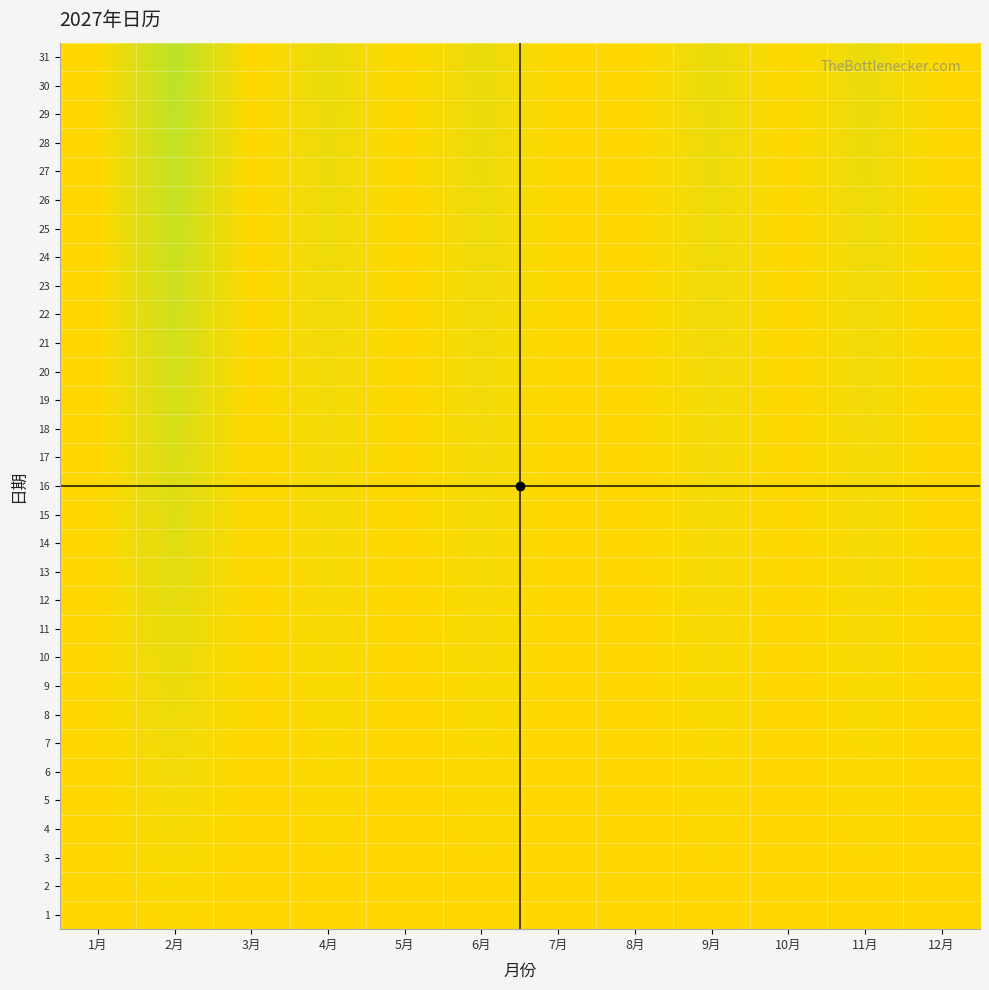

Reading left to right, extract all data points from this chart.

1: 1月=0.0	2月=0.0	3月=0.0	4月=0.0	5月=0.0	6月=0.0	7月=0.0	8月=0.0	9月=0.0	10月=0.0	11月=0.0	12月=0.0
2: 1月=0.0	2月=0.0	3月=0.0	4月=0.0	5月=0.0	6月=0.0	7月=0.0	8月=0.0	9月=0.0	10月=0.0	11月=0.0	12月=0.0
3: 1月=0.0	2月=0.0	3月=0.0	4月=0.0	5月=0.0	6月=0.0	7月=0.0	8月=0.0	9月=0.0	10月=0.0	11月=0.0	12月=0.0
4: 1月=0.0	2月=0.0	3月=0.0	4月=0.0	5月=0.0	6月=0.0	7月=0.0	8月=0.0	9月=0.0	10月=0.0	11月=0.0	12月=0.0
5: 1月=0.0	2月=0.0	3月=0.0	4月=0.0	5月=0.0	6月=0.0	7月=0.0	8月=0.0	9月=0.0	10月=0.0	11月=0.0	12月=0.0
6: 1月=0.0	2月=0.0	3月=0.0	4月=0.0	5月=0.0	6月=0.0	7月=0.0	8月=0.0	9月=0.0	10月=0.0	11月=0.0	12月=0.0
7: 1月=0.0	2月=0.0	3月=0.0	4月=0.0	5月=0.0	6月=0.0	7月=0.0	8月=0.0	9月=0.0	10月=0.0	11月=0.0	12月=0.0
8: 1月=0.0	2月=0.0	3月=0.0	4月=0.0	5月=0.0	6月=0.0	7月=0.0	8月=0.0	9月=0.0	10月=0.0	11月=0.0	12月=0.0
9: 1月=0.0	2月=0.0	3月=0.0	4月=0.0	5月=0.0	6月=0.0	7月=0.0	8月=0.0	9月=0.0	10月=0.0	11月=0.0	12月=0.0
10: 1月=0.0	2月=0.0	3月=0.0	4月=0.0	5月=0.0	6月=0.0	7月=0.0	8月=0.0	9月=0.0	10月=0.0	11月=0.0	12月=0.0
11: 1月=0.0	2月=0.0	3月=0.0	4月=0.0	5月=0.0	6月=0.0	7月=0.0	8月=0.0	9月=0.0	10月=0.0	11月=0.0	12月=0.0
12: 1月=0.0	2月=0.0	3月=0.0	4月=0.0	5月=0.0	6月=0.0	7月=0.0	8月=0.0	9月=0.0	10月=0.0	11月=0.0	12月=0.0
13: 1月=0.0	2月=0.0	3月=0.0	4月=0.0	5月=0.0	6月=0.0	7月=0.0	8月=0.0	9月=0.0	10月=0.0	11月=0.0	12月=0.0
14: 1月=0.0	2月=0.0	3月=0.0	4月=0.0	5月=0.0	6月=0.0	7月=0.0	8月=0.0	9月=0.0	10月=0.0	11月=0.0	12月=0.0
15: 1月=0.0	2月=0.1	3月=0.0	4月=0.0	5月=0.0	6月=0.0	7月=0.0	8月=0.0	9月=0.0	10月=0.0	11月=0.0	12月=0.0
16: 1月=0.0	2月=0.1	3月=0.0	4月=0.0	5月=0.0	6月=0.0	7月=0.0	8月=0.0	9月=0.0	10月=0.0	11月=0.0	12月=0.0
17: 1月=0.0	2月=0.1	3月=0.0	4月=0.0	5月=0.0	6月=0.0	7月=0.0	8月=0.0	9月=0.0	10月=0.0	11月=0.0	12月=0.0
18: 1月=0.0	2月=0.1	3月=0.0	4月=0.0	5月=0.0	6月=0.0	7月=0.0	8月=0.0	9月=0.0	10月=0.0	11月=0.0	12月=0.0
19: 1月=0.0	2月=0.1	3月=0.0	4月=0.0	5月=0.0	6月=0.0	7月=0.0	8月=0.0	9月=0.0	10月=0.0	11月=0.0	12月=0.0
20: 1月=0.0	2月=0.1	3月=0.0	4月=0.0	5月=0.0	6月=0.0	7月=0.0	8月=0.0	9月=0.0	10月=0.0	11月=0.0	12月=0.0
21: 1月=0.0	2月=0.1	3月=0.0	4月=0.0	5月=0.0	6月=0.0	7月=0.0	8月=0.0	9月=0.0	10月=0.0	11月=0.0	12月=0.0
22: 1月=0.0	2月=0.1	3月=0.0	4月=0.0	5月=0.0	6月=0.0	7月=0.0	8月=0.0	9月=0.0	10月=0.0	11月=0.0	12月=0.0
23: 1月=0.0	2月=0.1	3月=0.0	4月=0.0	5月=0.0	6月=0.0	7月=0.0	8月=0.0	9月=0.0	10月=0.0	11月=0.0	12月=0.0
24: 1月=0.0	2月=0.1	3月=0.0	4月=0.0	5月=0.0	6月=0.0	7月=0.0	8月=0.0	9月=0.0	10月=0.0	11月=0.0	12月=0.0
25: 1月=0.0	2月=0.1	3月=0.0	4月=0.0	5月=0.0	6月=0.0	7月=0.0	8月=0.0	9月=0.0	10月=0.0	11月=0.0	12月=0.0
26: 1月=0.0	2月=0.1	3月=0.0	4月=0.0	5月=0.0	6月=0.0	7月=0.0	8月=0.0	9月=0.0	10月=0.0	11月=0.0	12月=0.0
27: 1月=0.0	2月=0.1	3月=0.0	4月=0.0	5月=0.0	6月=0.0	7月=0.0	8月=0.0	9月=0.0	10月=0.0	11月=0.0	12月=0.0
28: 1月=0.0	2月=0.1	3月=0.0	4月=0.0	5月=0.0	6月=0.0	7月=0.0	8月=0.0	9月=0.0	10月=0.0	11月=0.0	12月=0.0
29: 1月=0.0	2月=0.1	3月=0.0	4月=0.0	5月=0.0	6月=0.0	7月=0.0	8月=0.0	9月=0.0	10月=0.0	11月=0.0	12月=0.0
30: 1月=0.0	2月=0.1	3月=0.0	4月=0.0	5月=0.0	6月=0.0	7月=0.0	8月=0.0	9月=0.0	10月=0.0	11月=0.0	12月=0.0
31: 1月=0.0	2月=0.1	3月=0.0	4月=0.0	5月=0.0	6月=0.0	7月=0.0	8月=0.0	9月=0.0	10月=0.0	11月=0.0	12月=0.0